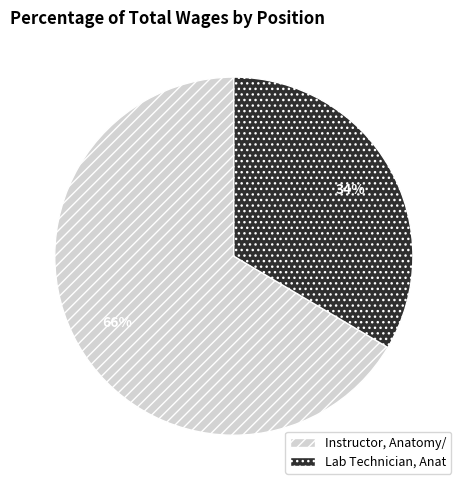

Rank the categories by value from highest to lowest.

Instructor, Anatomy/, Lab Technician, Anat